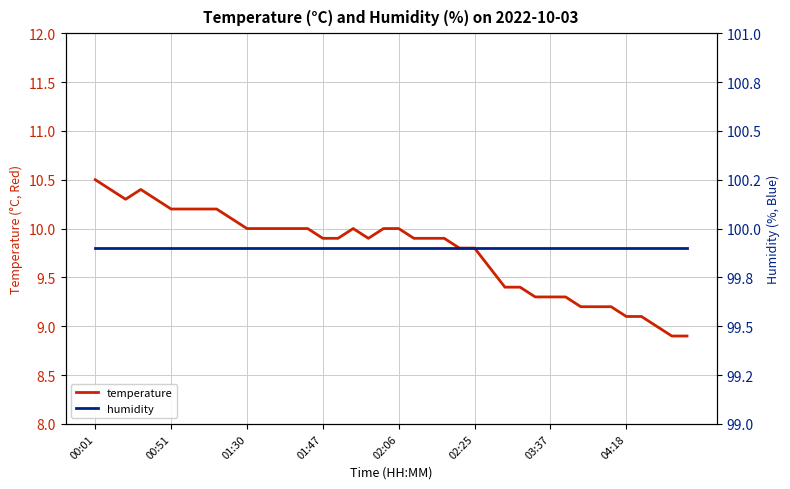

List the series in order of their overall mean, lowest first.

temperature, humidity